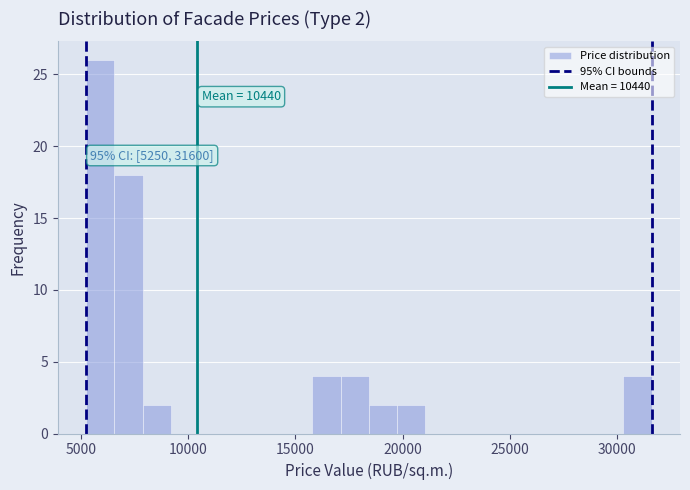

Read against the x-axis, roughly where is the centre of the tallest bar?

6000